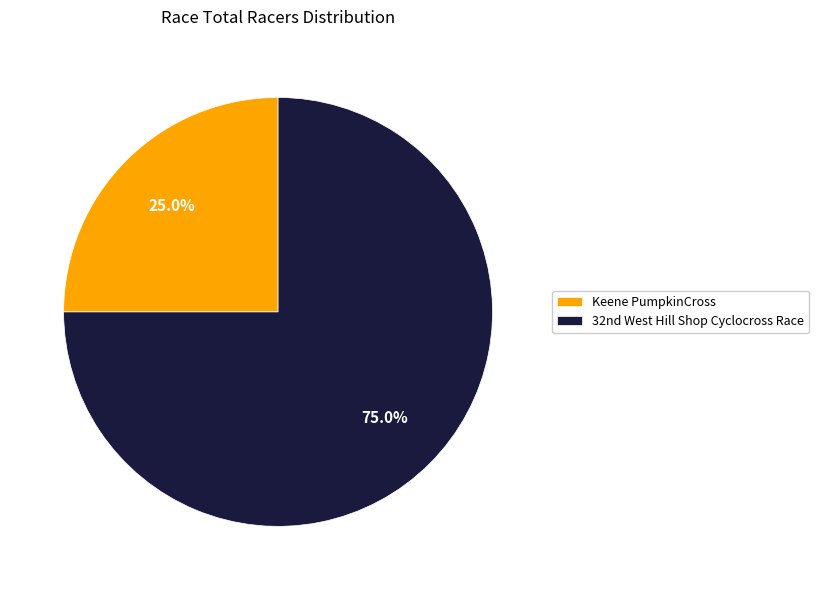

To the nearest percent, what percentage of the pie is Keene PumpkinCross?

25%